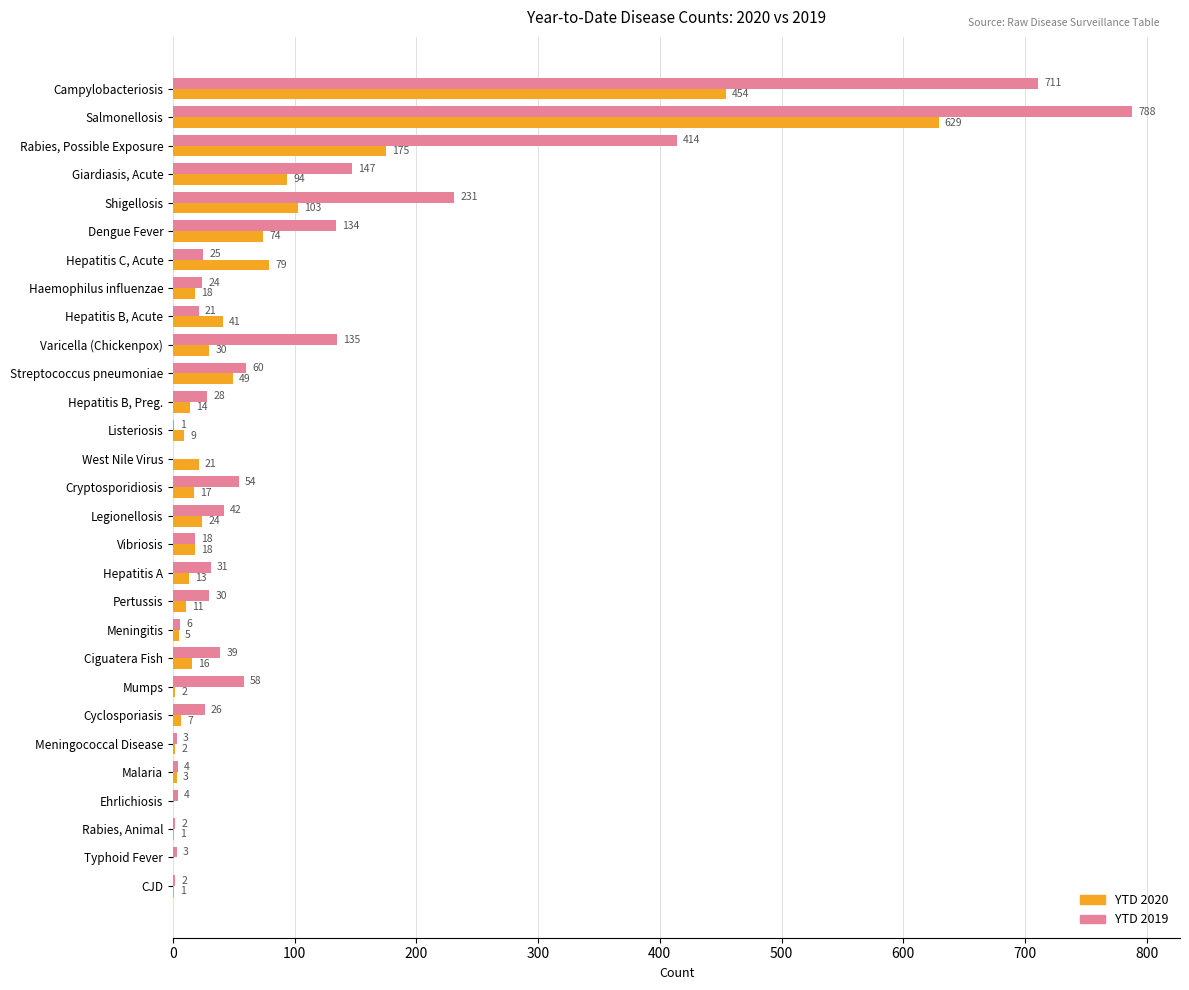

What is the highest value of the YTD 2019 series?

788